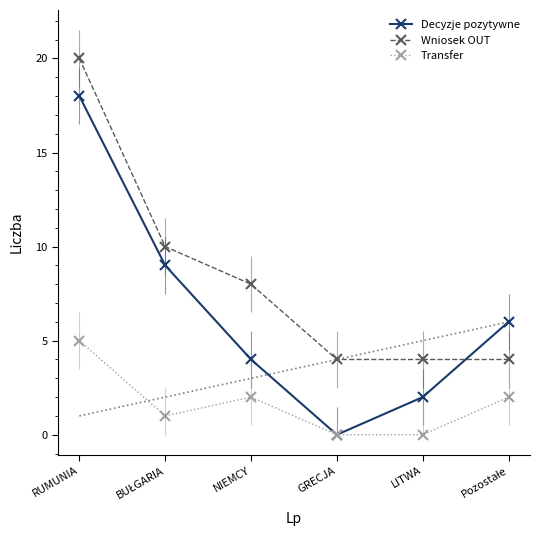

True or false: Transfer has more than 2 interior local peaks.

False